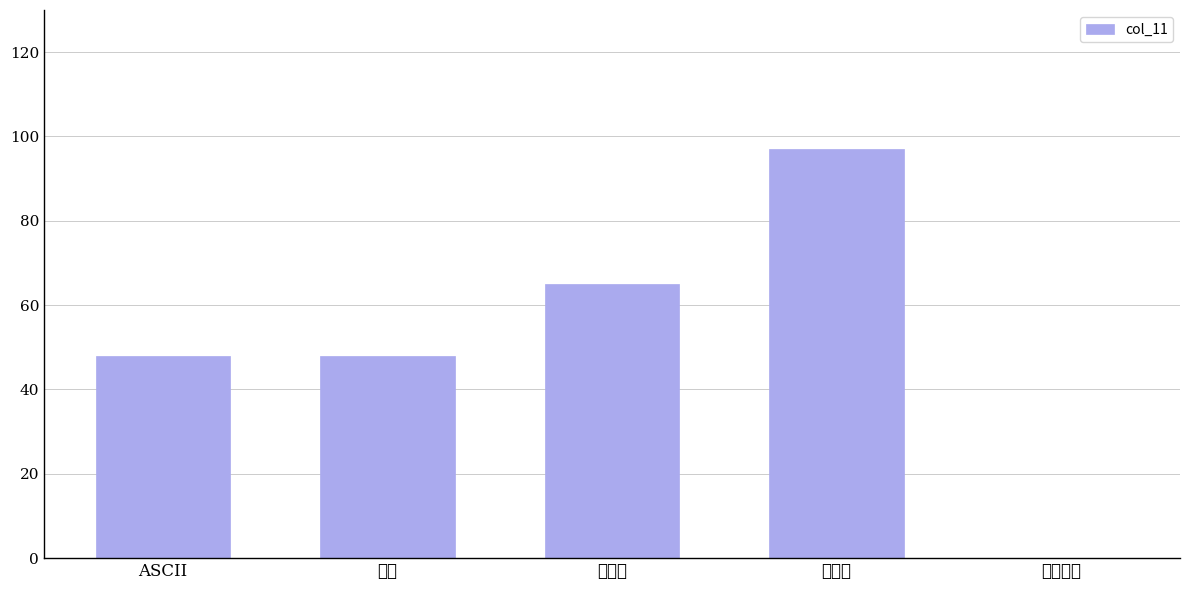

What is the label of the 5th bar from the left?

それ以外